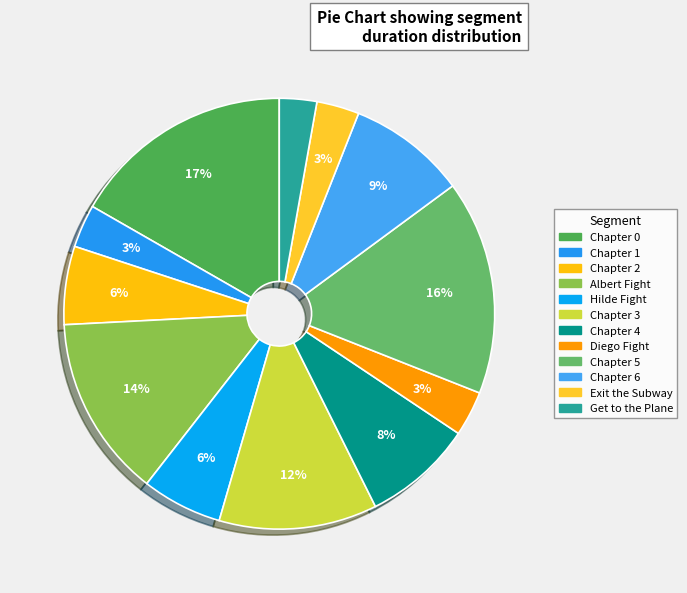

Does Chapter 1 account for over 50% of the chart?

No